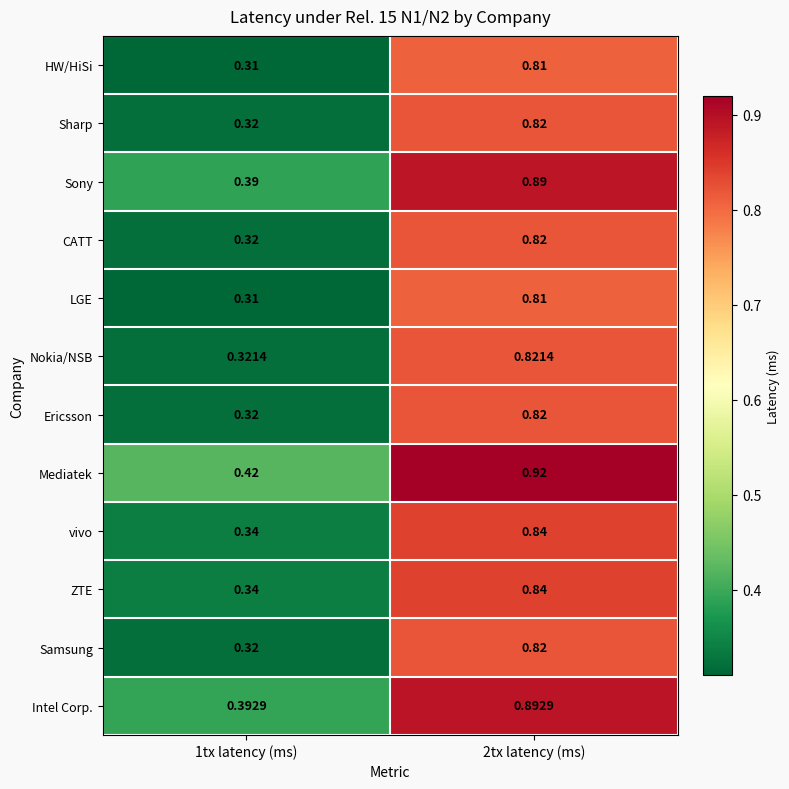

Which series has the largest total across all categories?

Mediatek